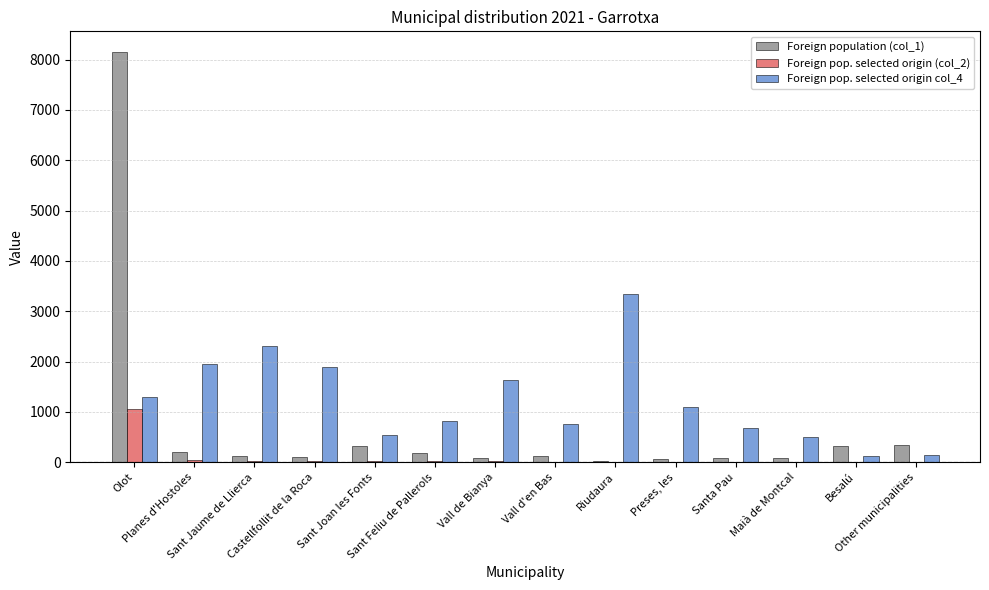

Which series has the largest total across all categories?

Foreign pop. selected origin col_4